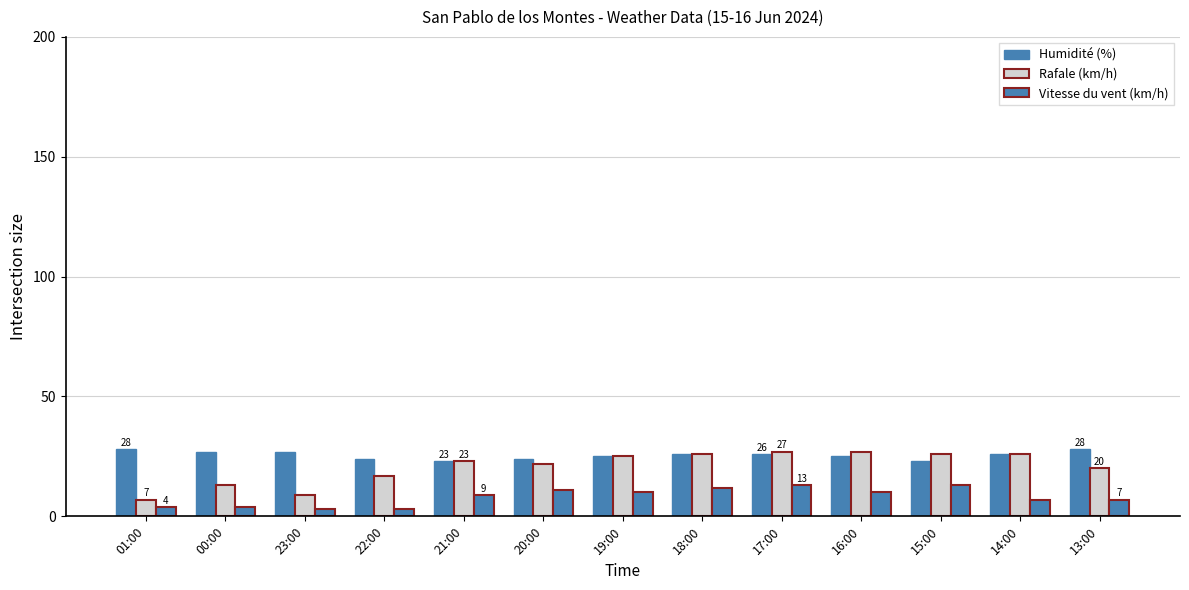

What value does the Humidité (%) series have at 14:00?

26